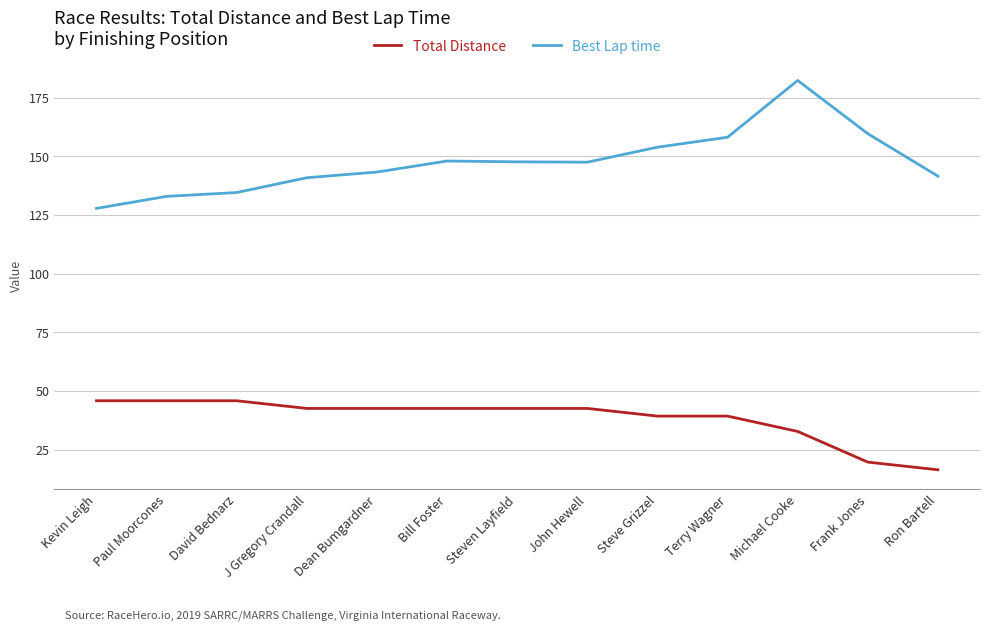

What is the average value of the Total Distance series?

38.2